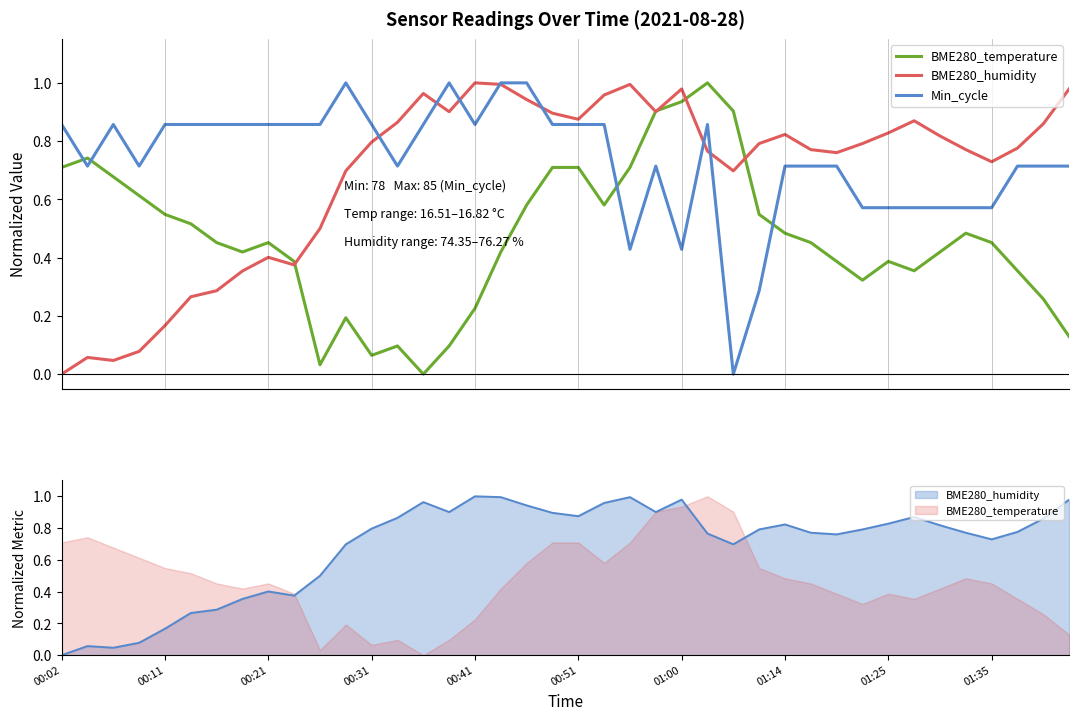

What is the highest value of the BME280_humidity series?

1.0